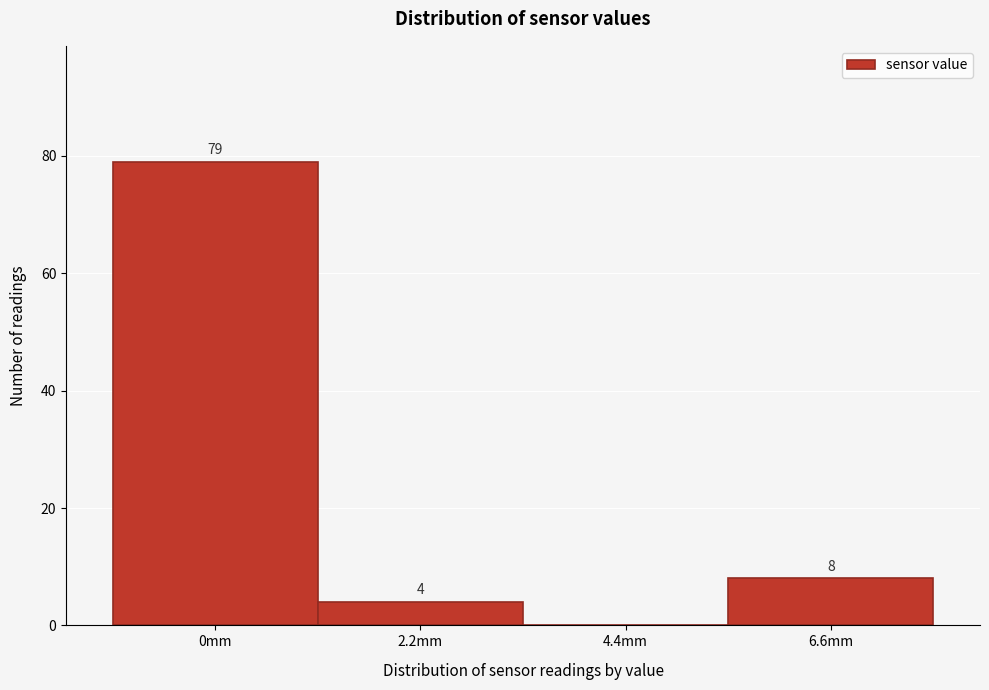

Reading right to left, list all the values displayed in this chart.

6.6mm=8	4.4mm=0	2.2mm=4	0mm=79